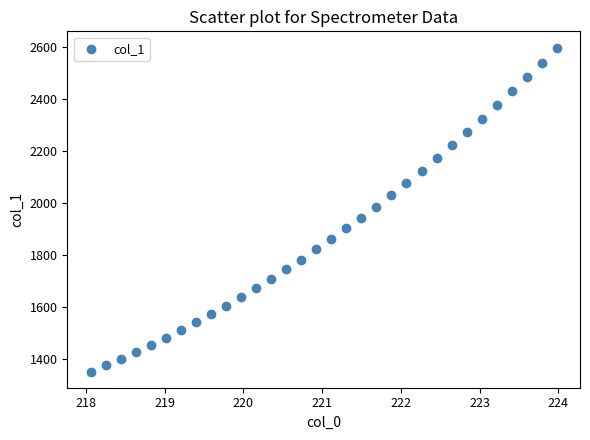

What is the range of X values (max minus min)?

5.9